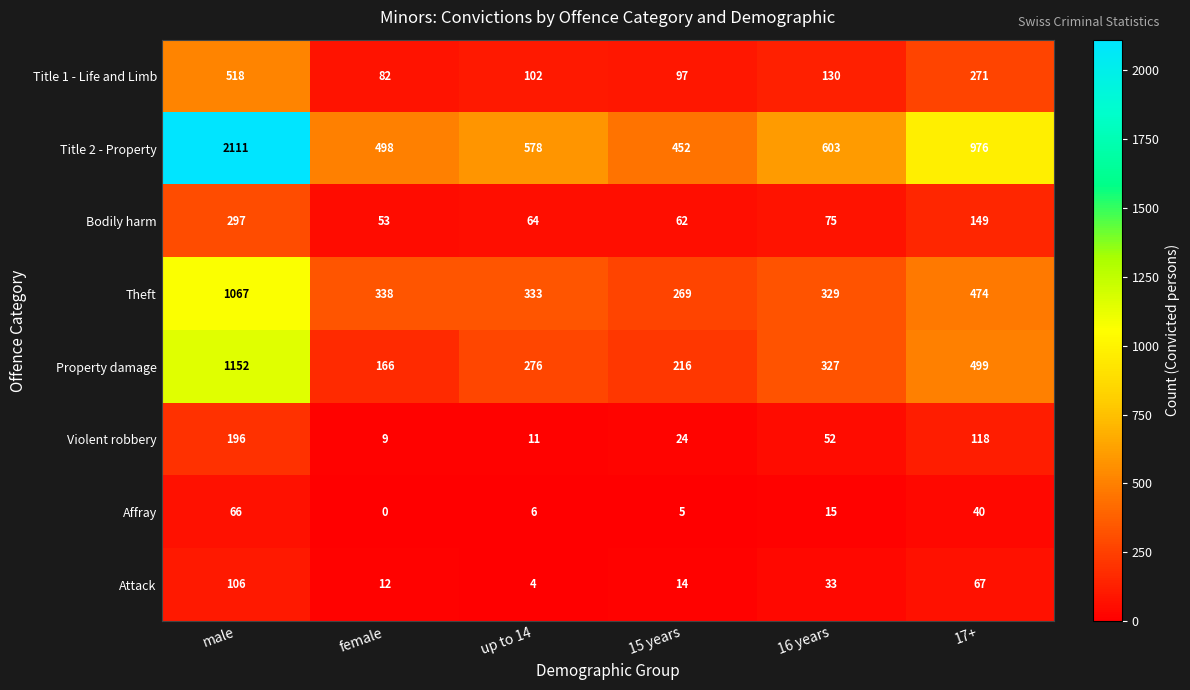

What is the difference between the highest and lowest values at 15 years?

447